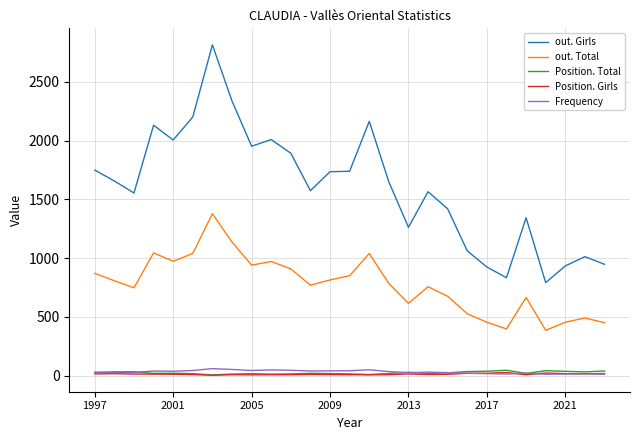

Which series has the largest range (max minus min)?

out. Girls